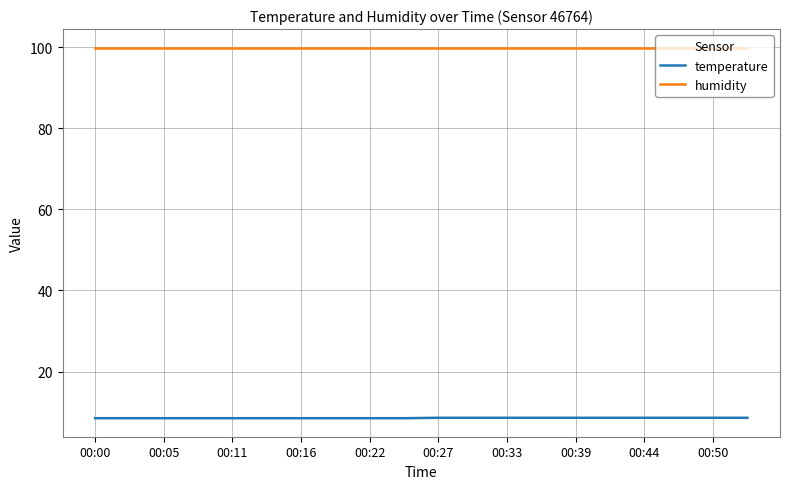

What is the maximum value for humidity?

99.9